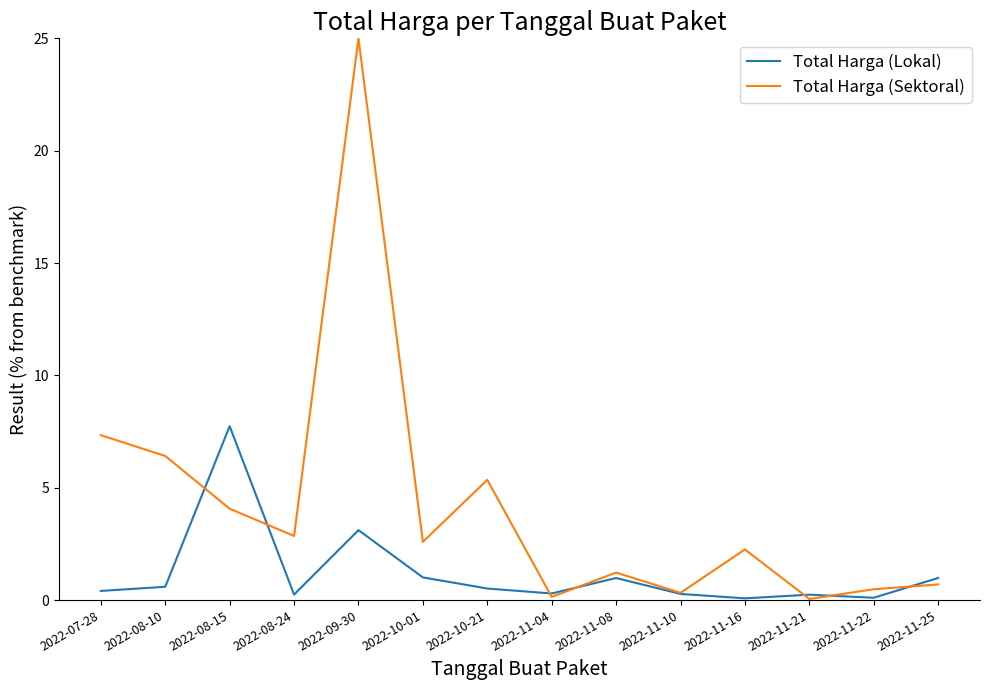

Is the value of Total Harga (Lokal) at 2022-11-08 greater than the value of Total Harga (Sektoral) at 2022-11-21?

Yes